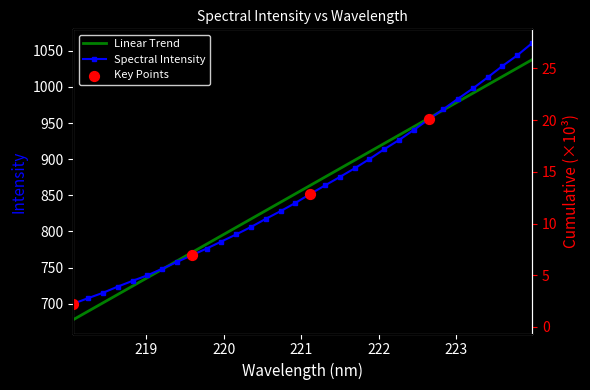

What is the ratio of the value at 223.2172 to the value at 223.0264?

1.0